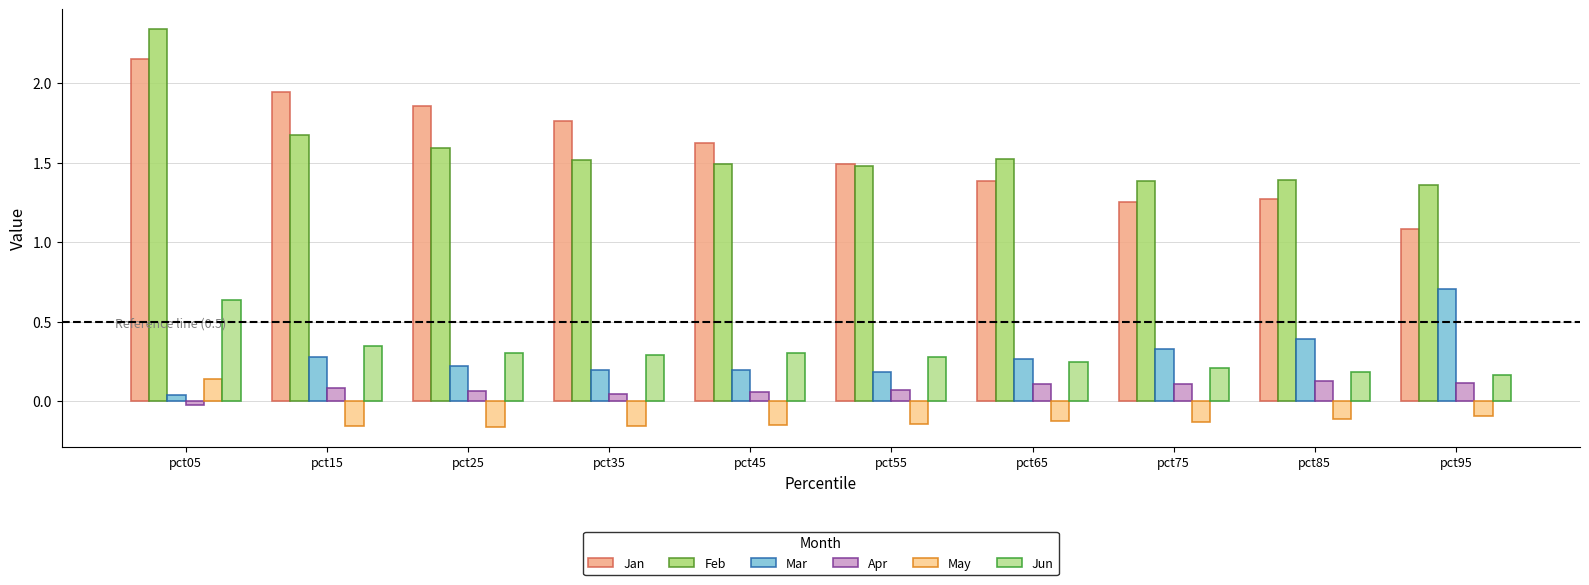

At which label is Jun closest to 0?

pct95